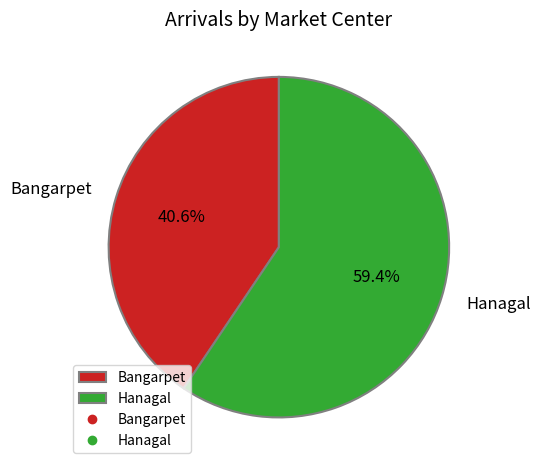

What percentage is the Bangarpet slice, to the nearest percent?

41%